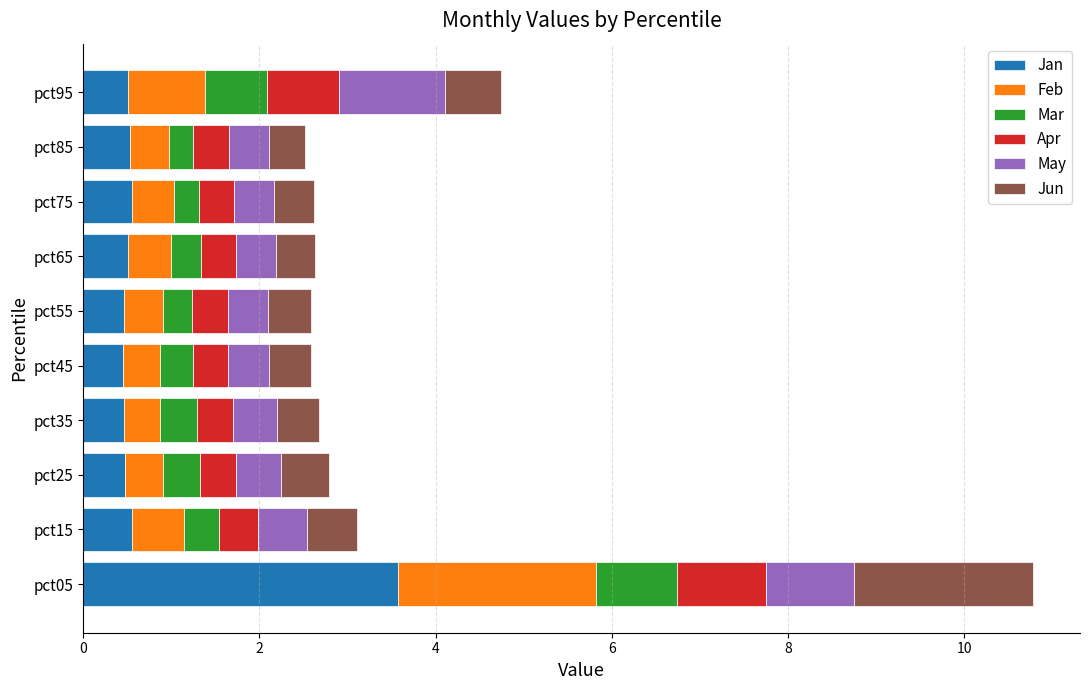

The value of Jan at pct35 is 0.5. True or false?

True